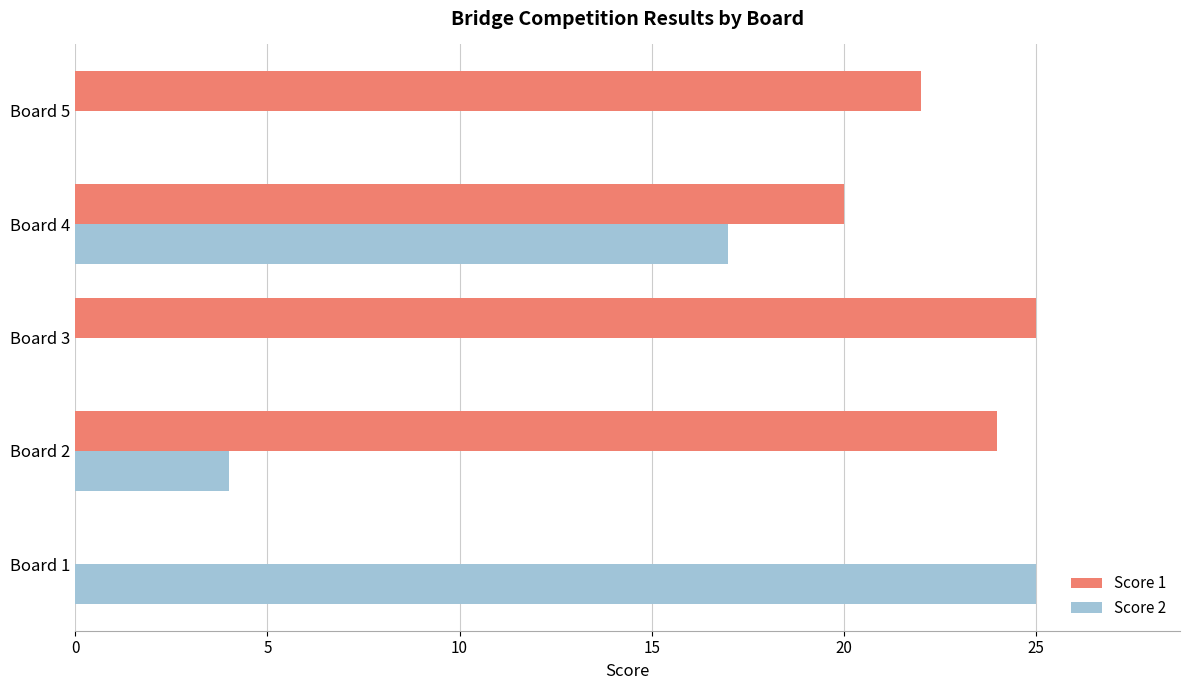

What is the sum of all Score 1 values?

91